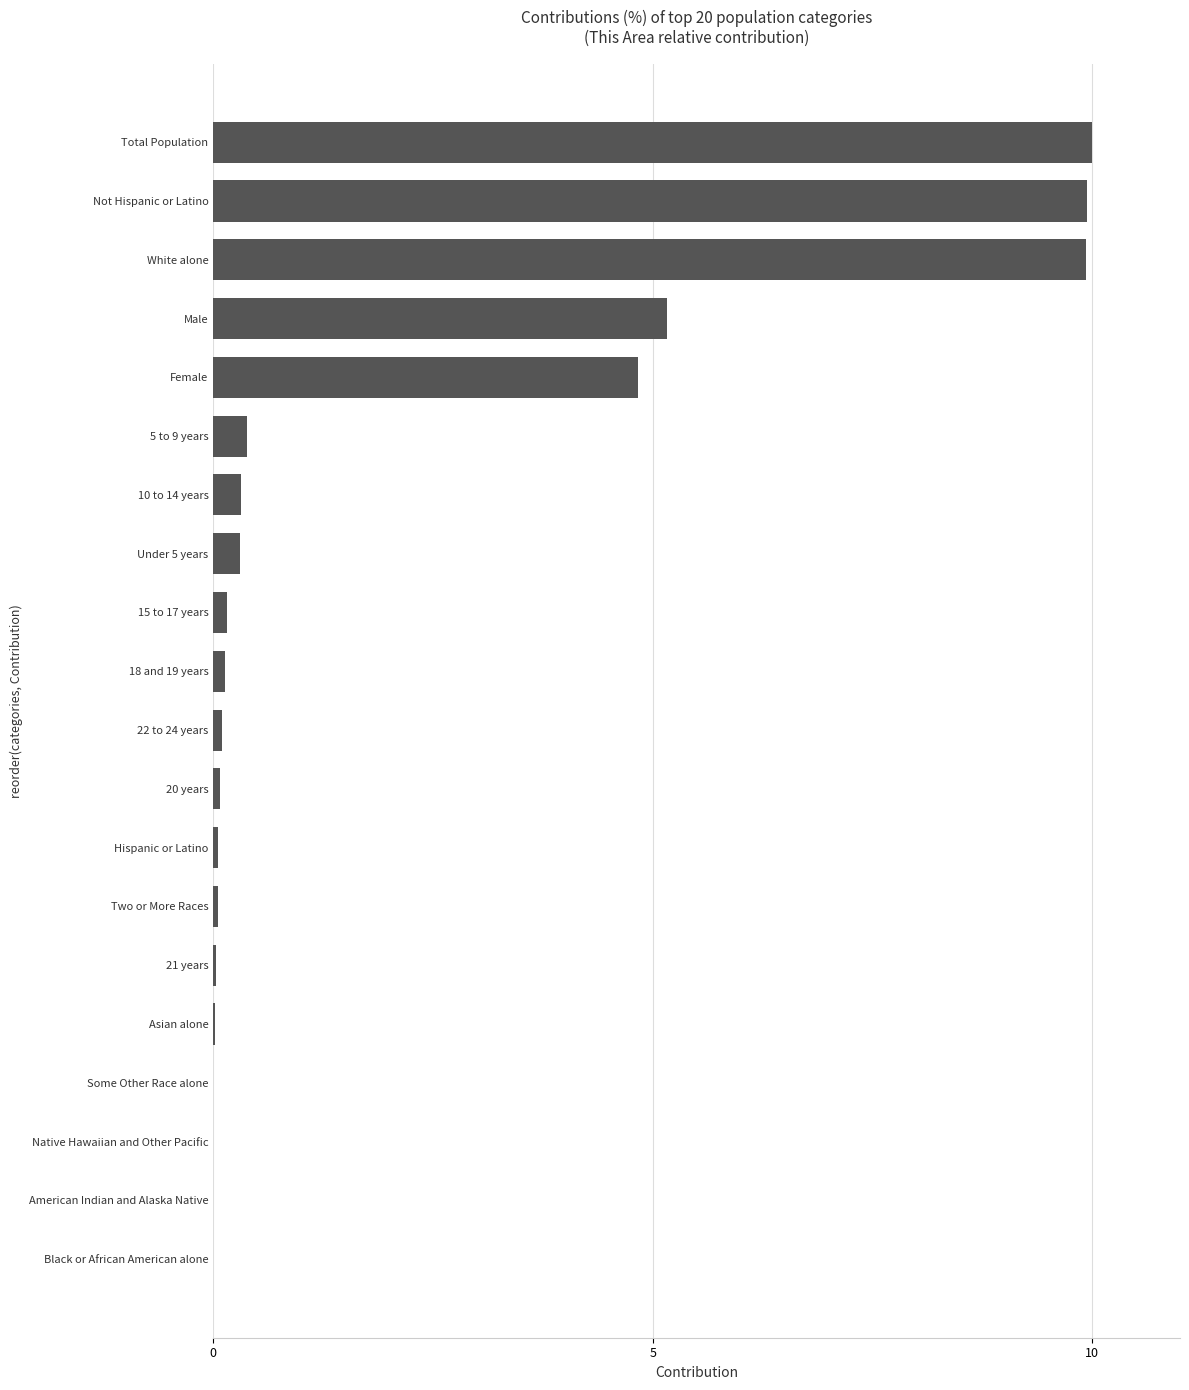

At which label is the value closest to 5?

Female